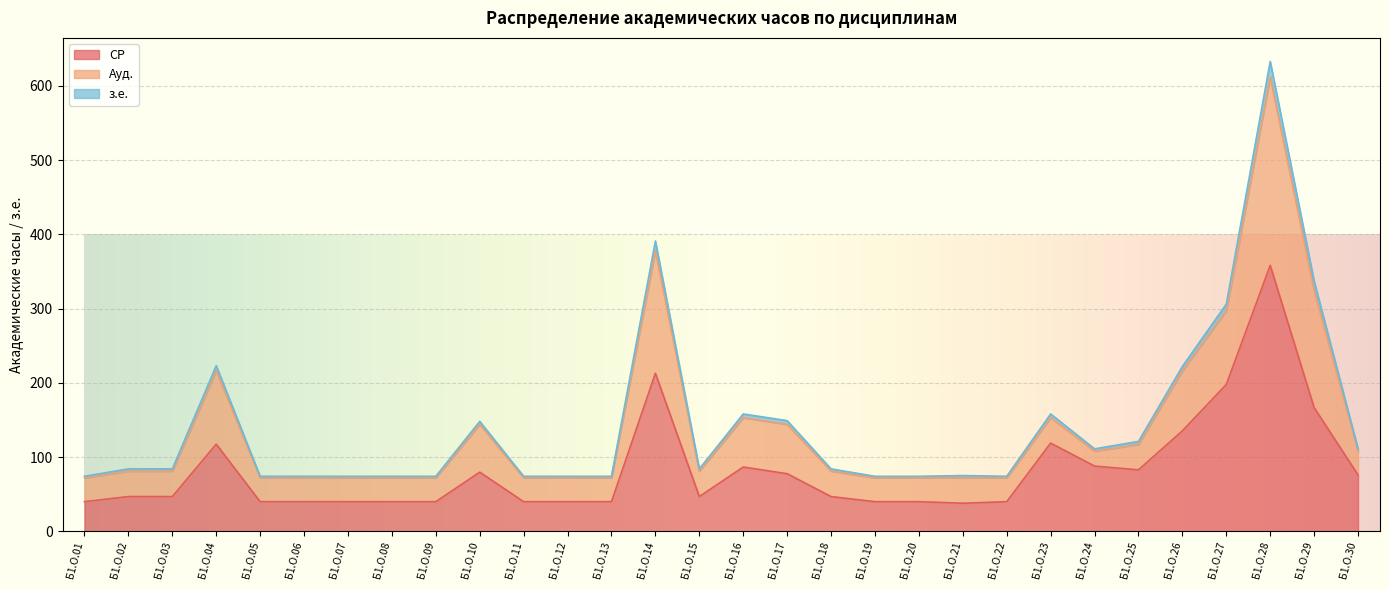

At how many categories does at least one series exceed 129?

10